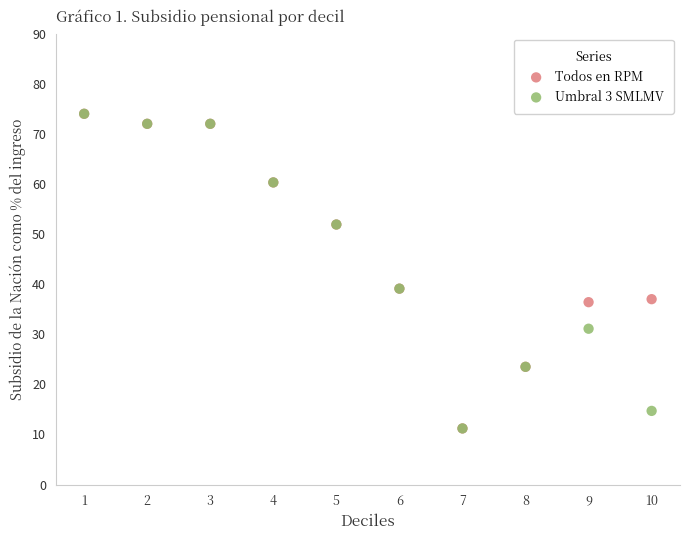

What are all the series names shown in the legend?

Todos en RPM, Umbral 3 SMLMV